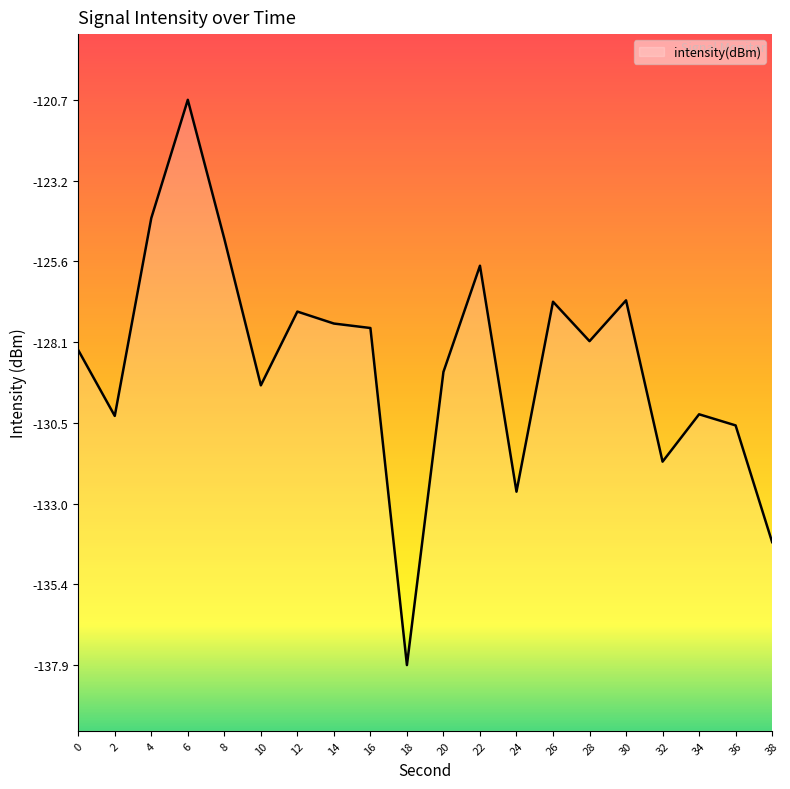

How many data points are above -128?

9